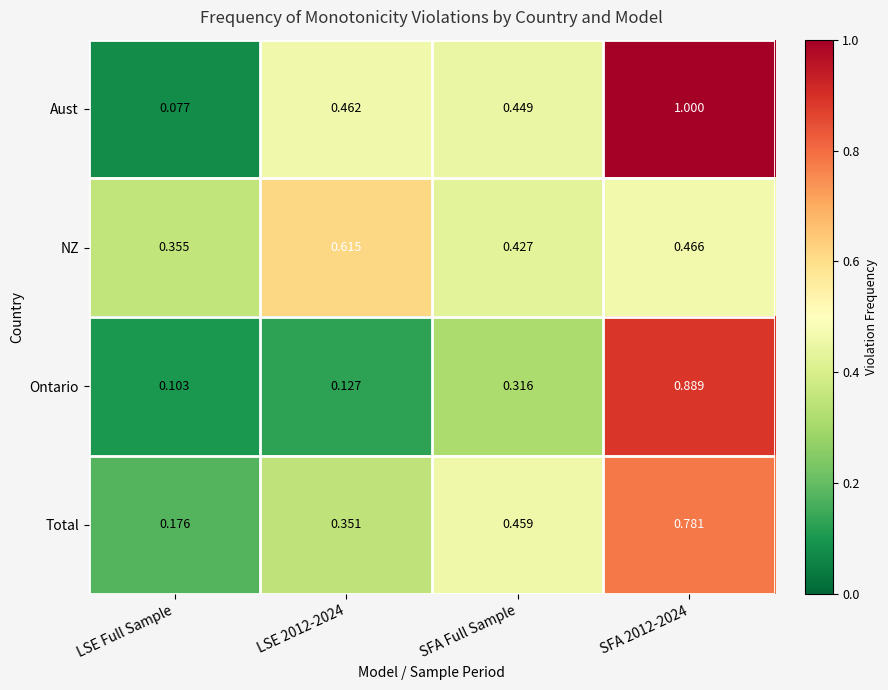

List the series in order of their overall mean, lowest first.

Ontario, Total, NZ, Aust